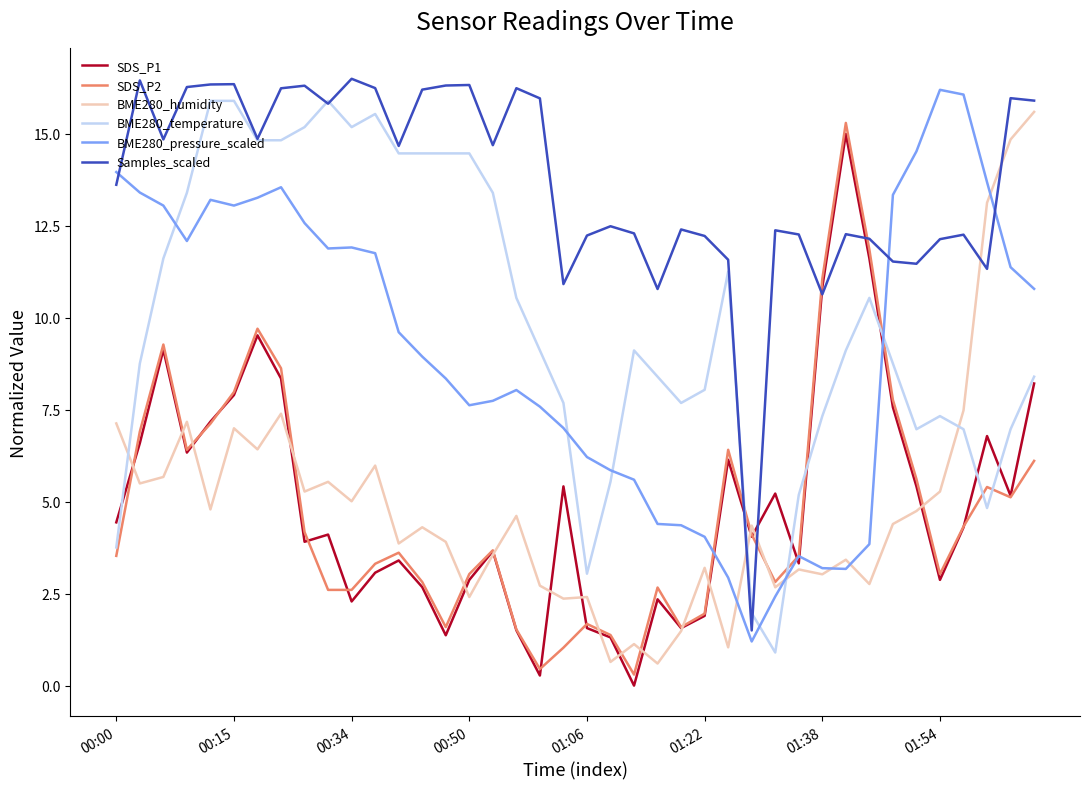

What is the average value of the BME280_pressure_scaled series?

9.1